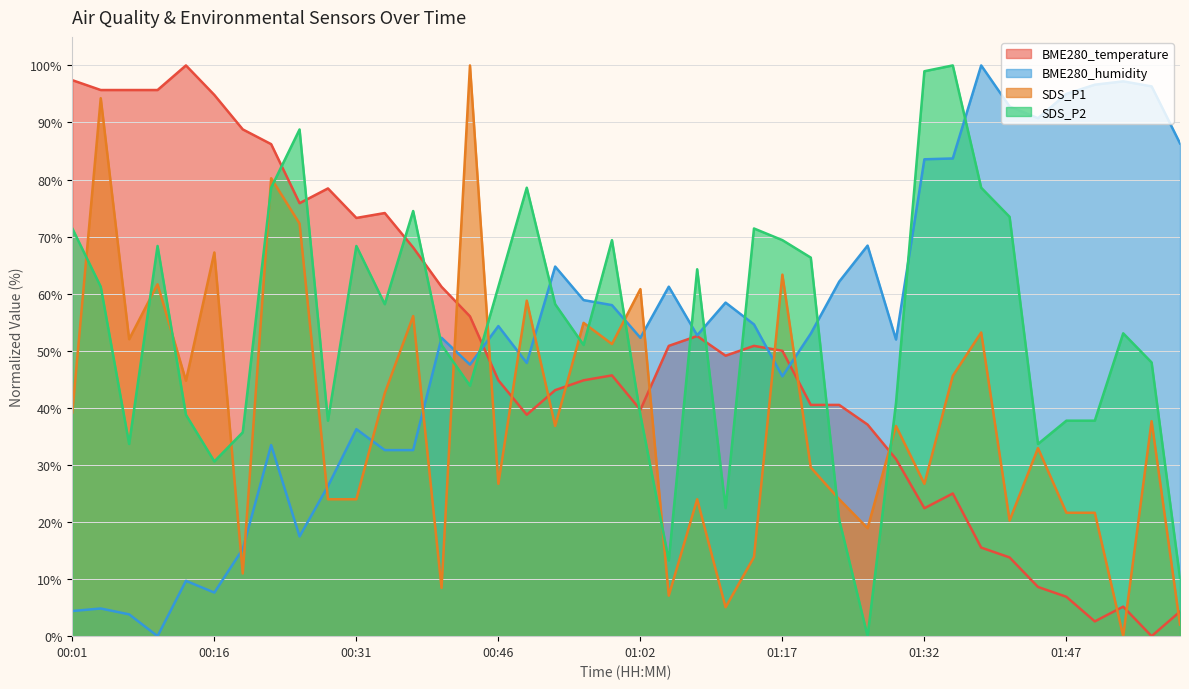

At which category is the sum across all series the highest?

00:22